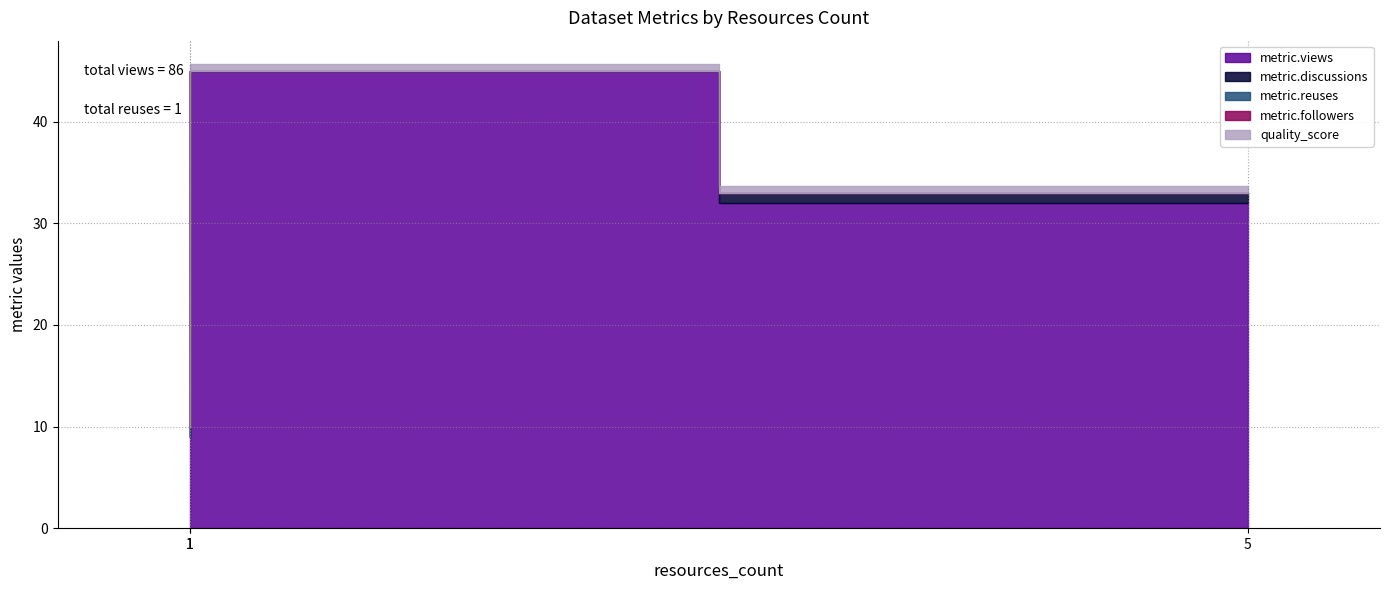

Is it true that metric.views equals 12.5 at 5?

False